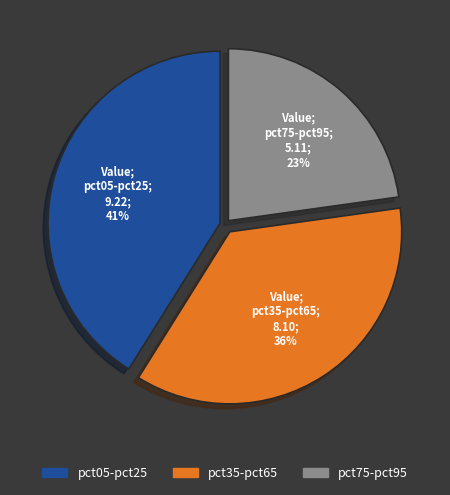

Is there any slice that represents more than half of the pie?

No